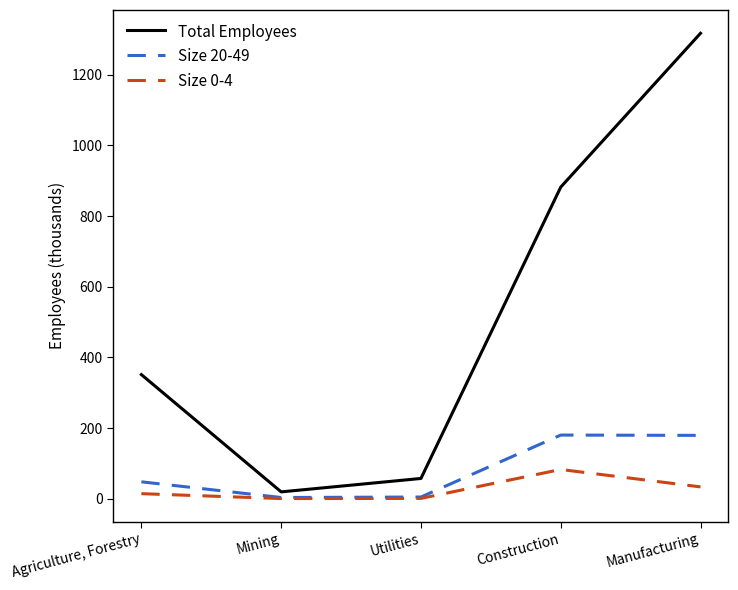

At which label does Total Employees first exceed 351?

Agriculture, Forestry